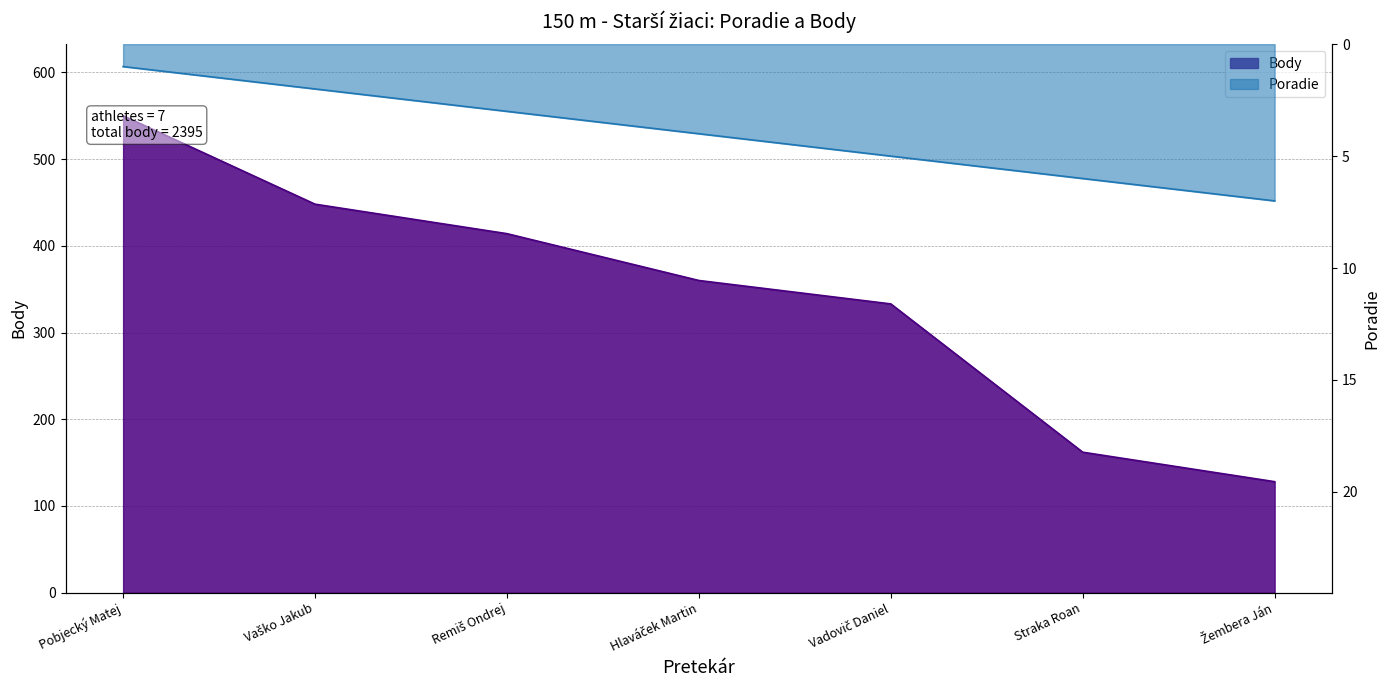

List the labels in order of Poradie value, largest first.

Žembera Ján, Straka Roan, Vadovič Daniel, Hlaváček Martin, Remiš Ondrej, Vaško Jakub, Pobjecký Matej